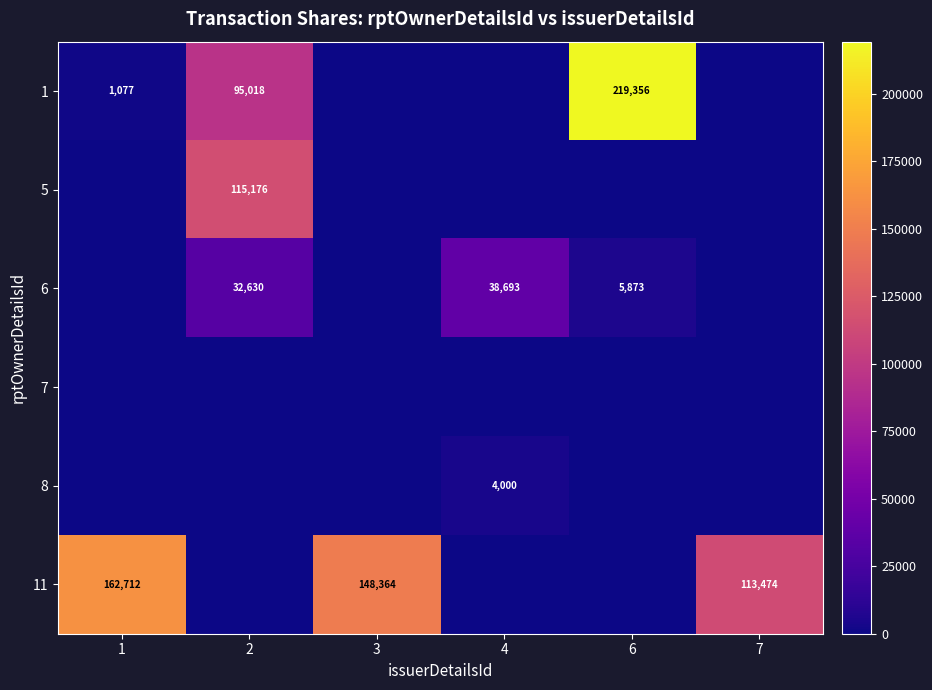

What is the difference between the 1 values at 2 and 1?

93941